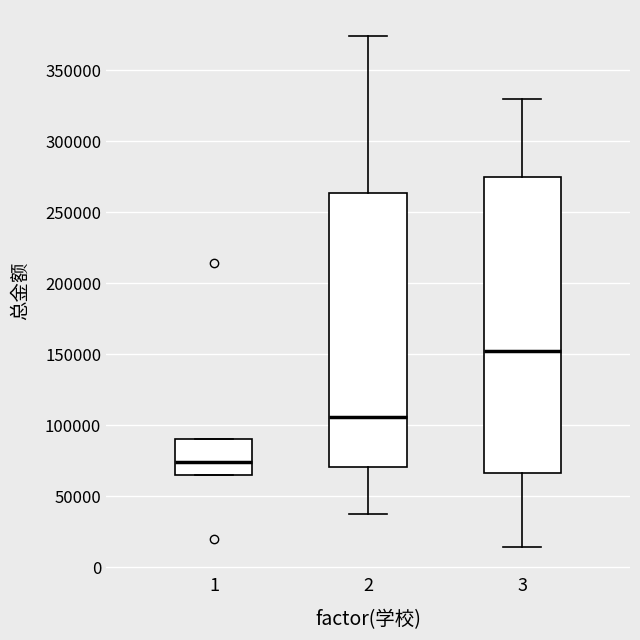

Which box is the tallest, from its lower edge to its upper edge?

3